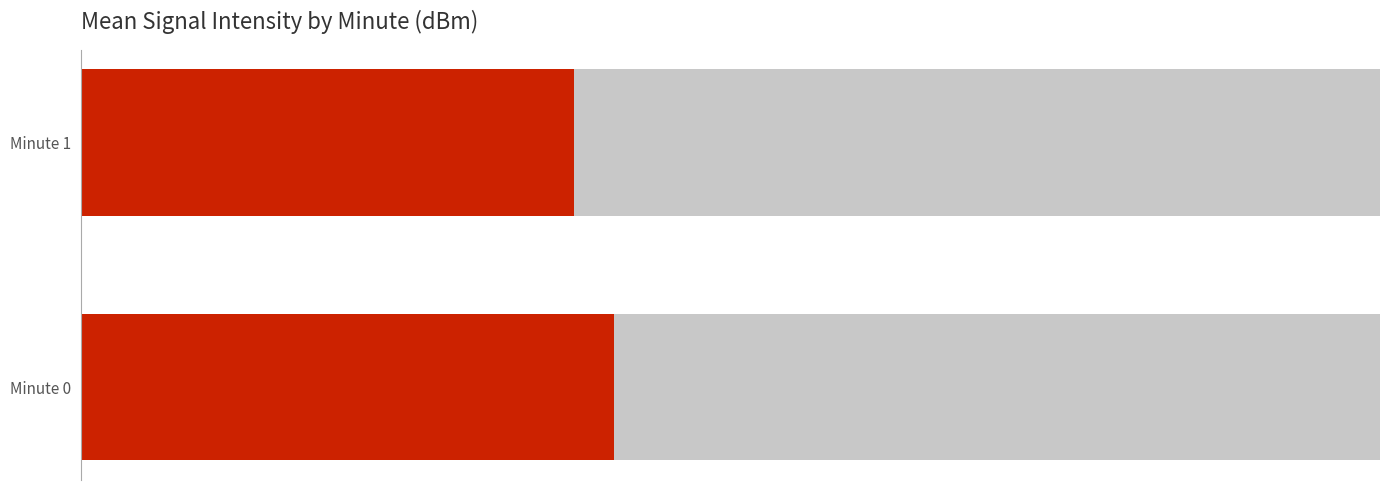

Rank the categories by value from highest to lowest.

Minute 0, Minute 1